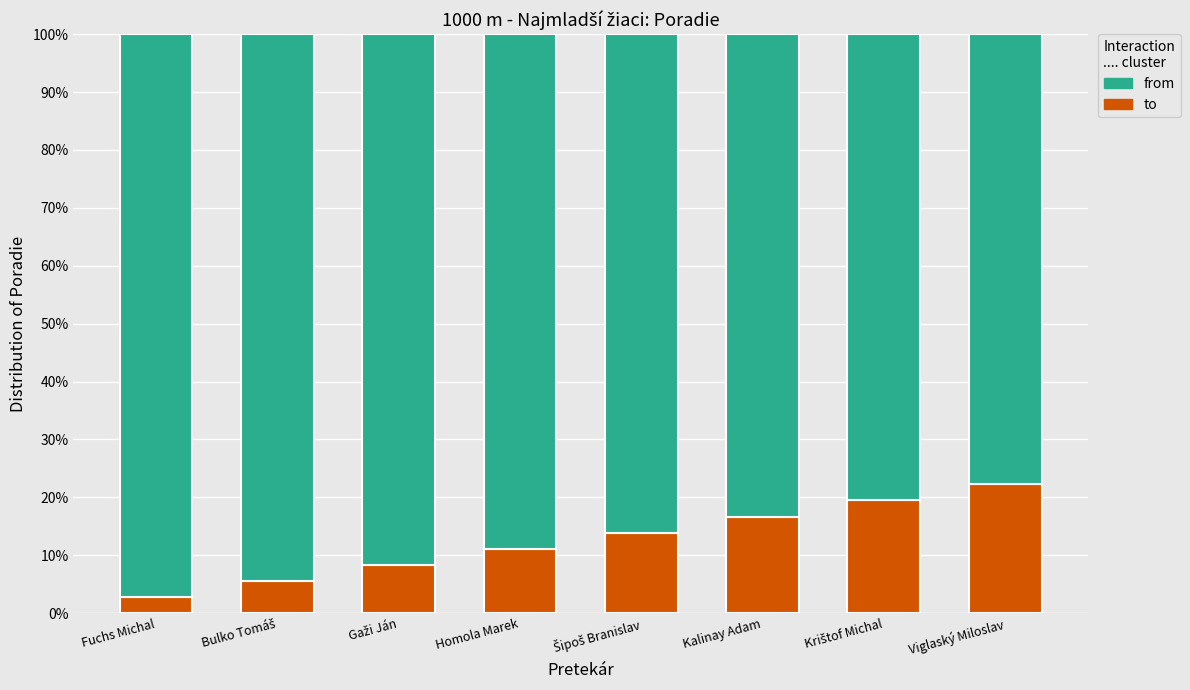

What is the difference between the second highest and second lowest values in the to series?

13.9